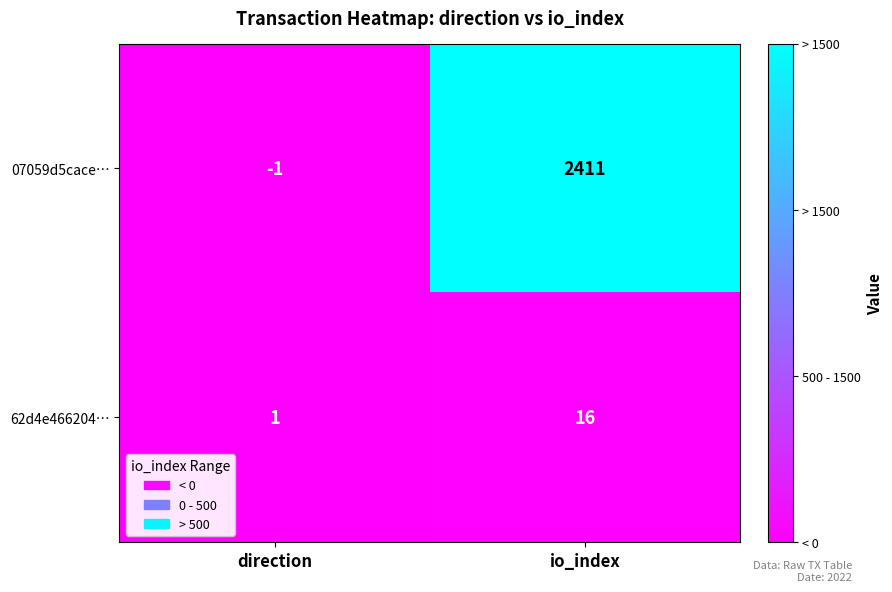

Rank the series by their average value, from lowest to highest.

62d4e466204…, 07059d5cace…